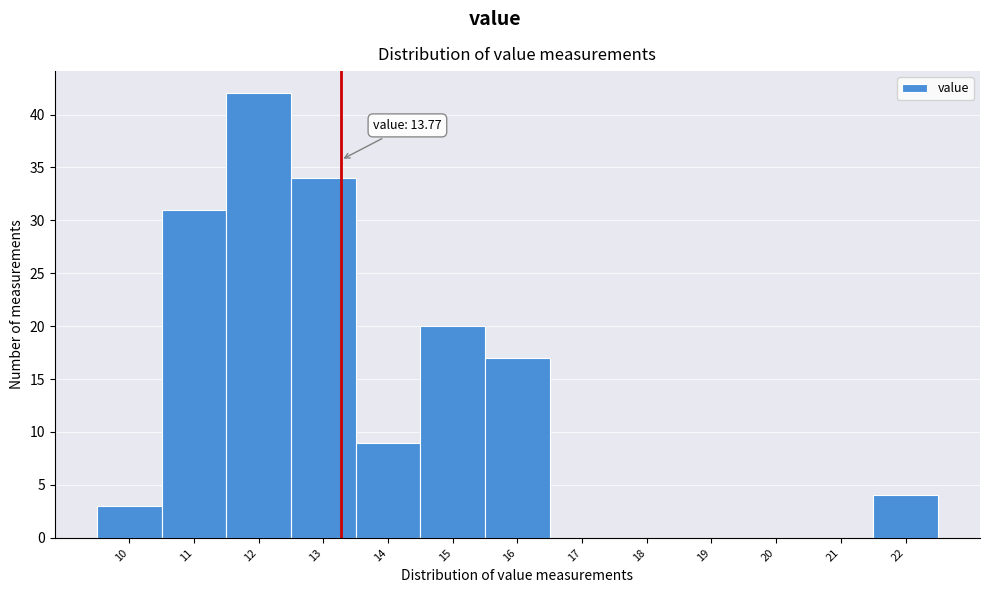

Reading left to right, extract all data points from this chart.

10=3	11=31	12=42	13=34	14=9	15=20	16=17	17=0	18=0	19=0	20=0	21=0	22=4